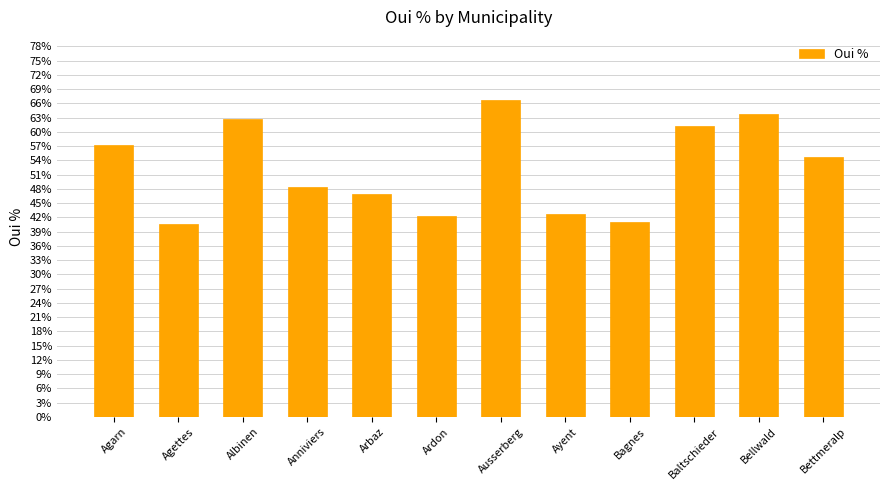

What is the label of the 9th bar from the left?

Bagnes